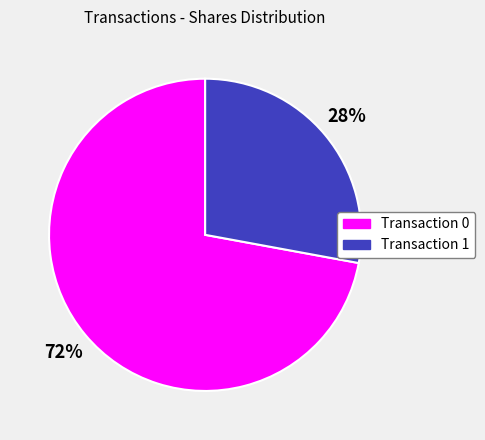

To the nearest percent, what is the average slice percentage?

50%